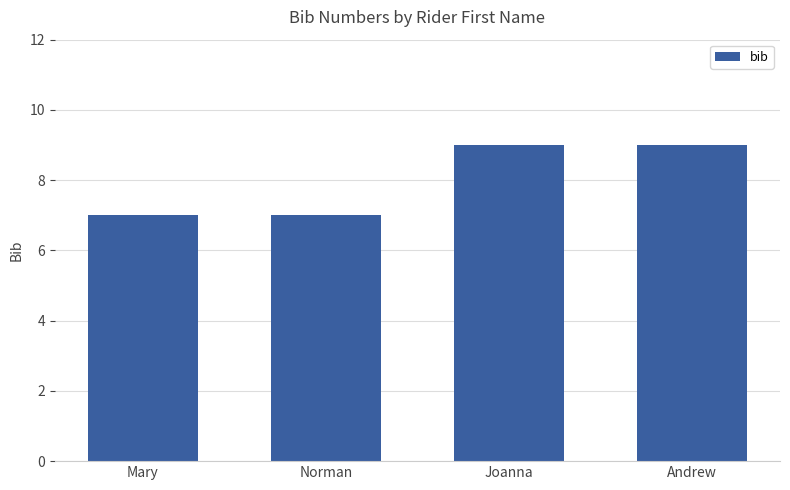

The value at Joanna is 2. True or false?

False